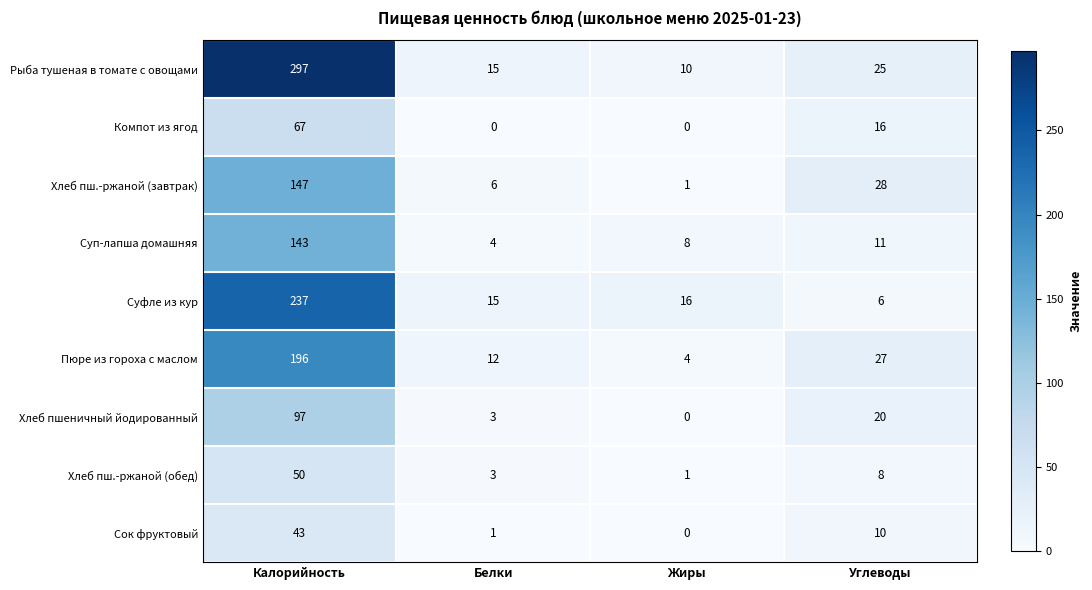

What is the minimum value for Суфле из кур?

6